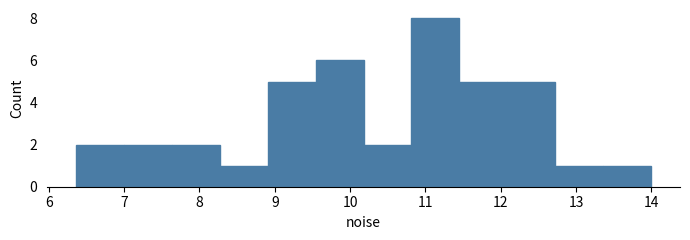

Which range on the x-axis has the tallest bar?

10.8 to 11.5